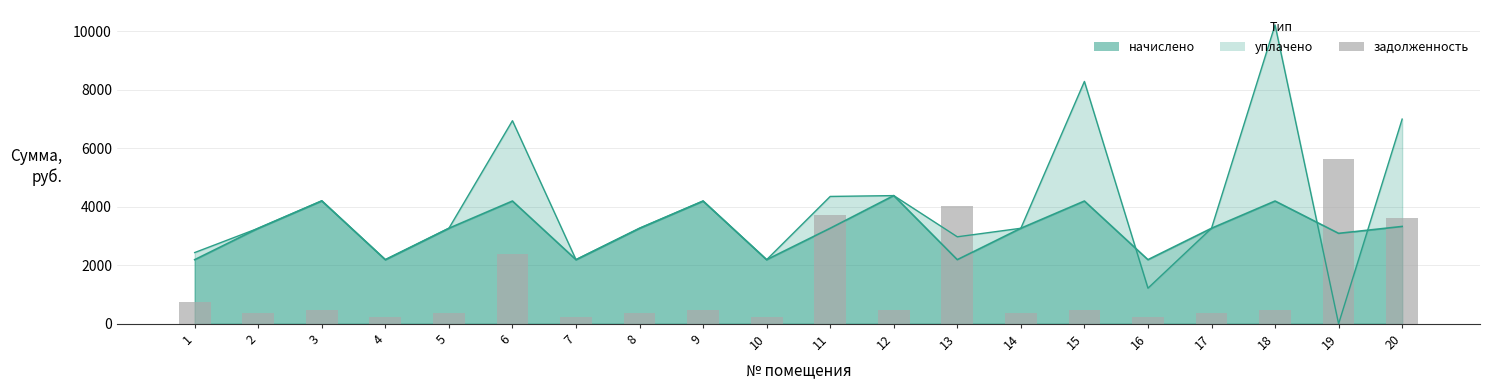

Approximately how many times larger is the value at 8 compared to 11?

0.1